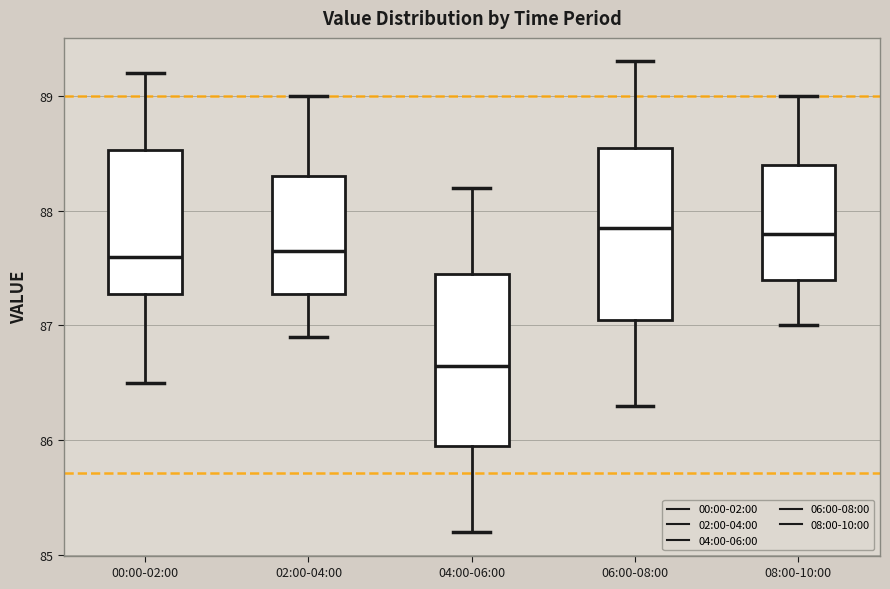

Reading left to right, read every box against the y-axis: the position of its median line, the range the box covers, and the ends of its whiskers. The values are not printed on the chart, so give them approximately, as read against the axis.

00:00-02:00: median 87.6, box 87.3 to 88.5, whiskers 86.5 to 89.2
02:00-04:00: median 87.7, box 87.3 to 88.3, whiskers 86.9 to 89.0
04:00-06:00: median 86.7, box 86.0 to 87.5, whiskers 85.2 to 88.2
06:00-08:00: median 87.9, box 87.1 to 88.6, whiskers 86.3 to 89.3
08:00-10:00: median 87.8, box 87.4 to 88.4, whiskers 87.0 to 89.0